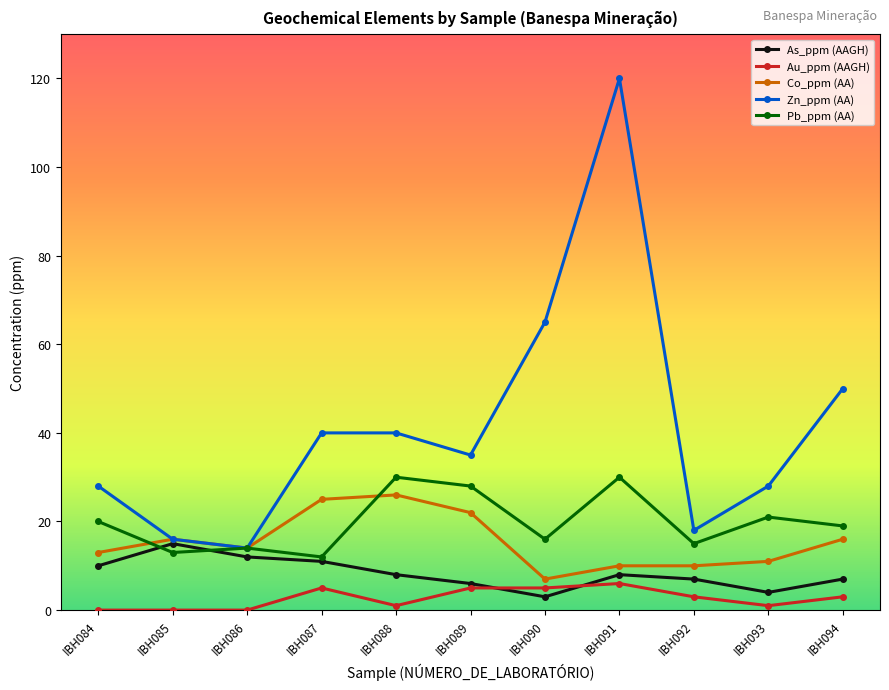

Is this an area chart (filled region under the line)?

No